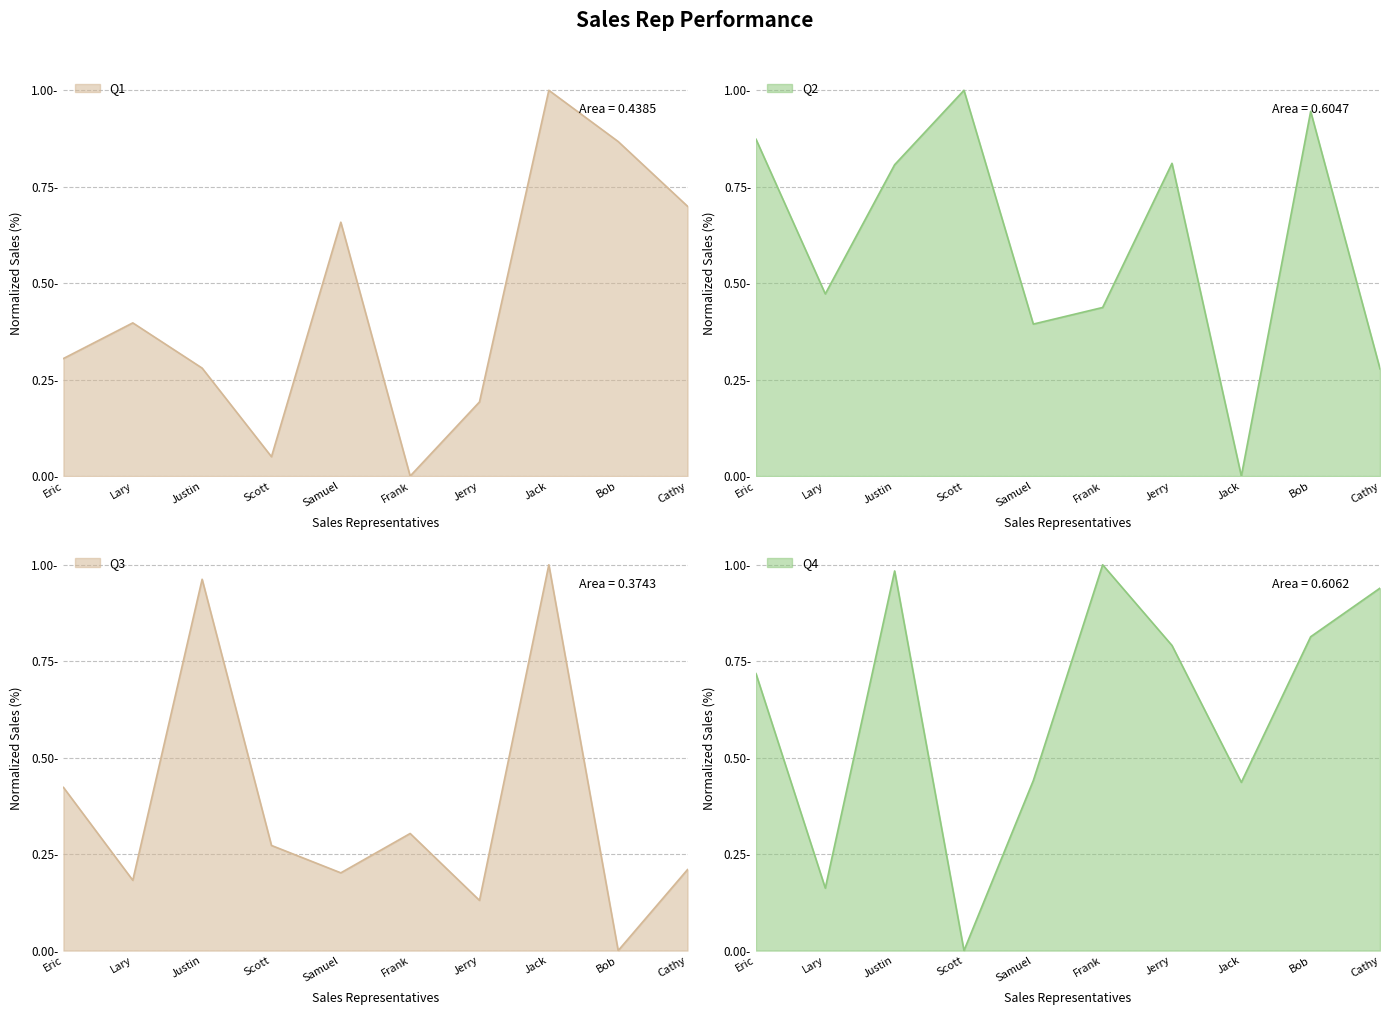

Which has a higher value, Eric or Cathy?

Cathy